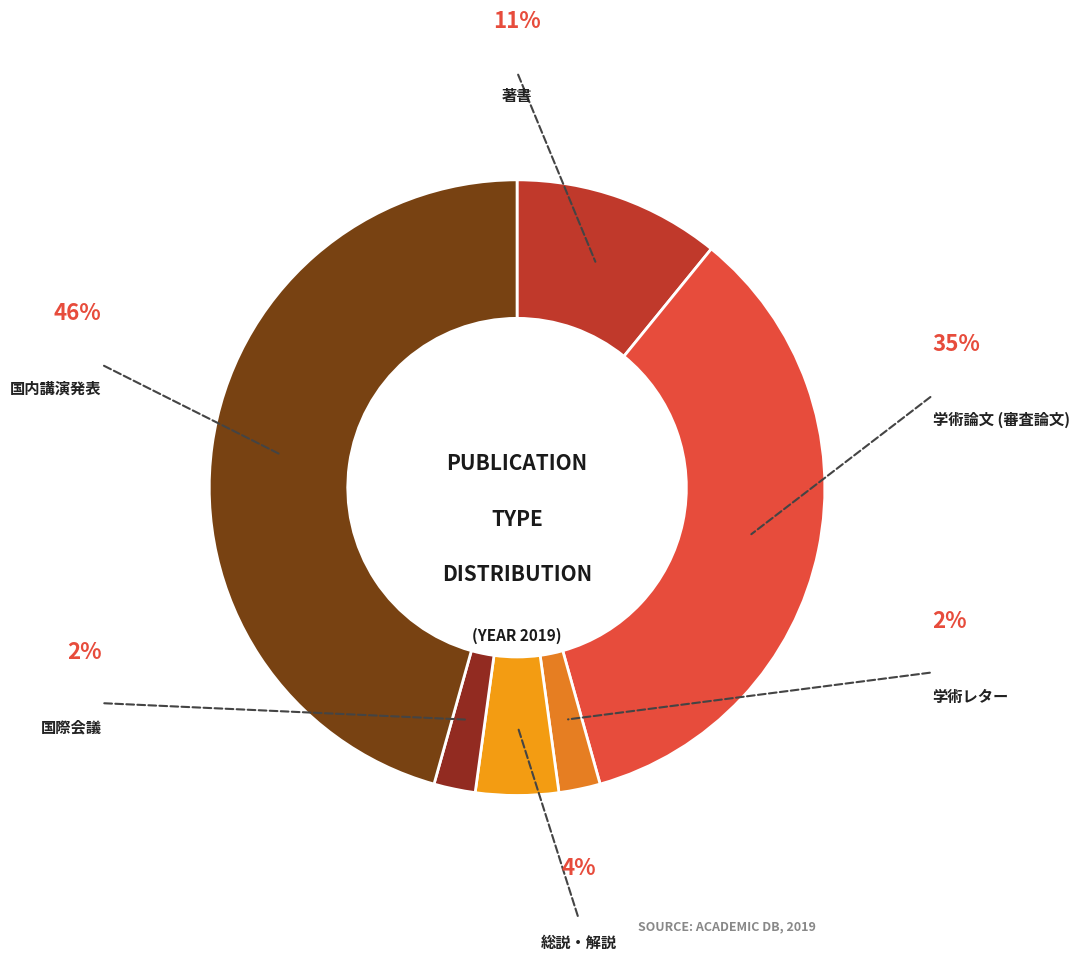

Between 国内講演発表 and 学術論文 (審査論文), which is larger?

国内講演発表